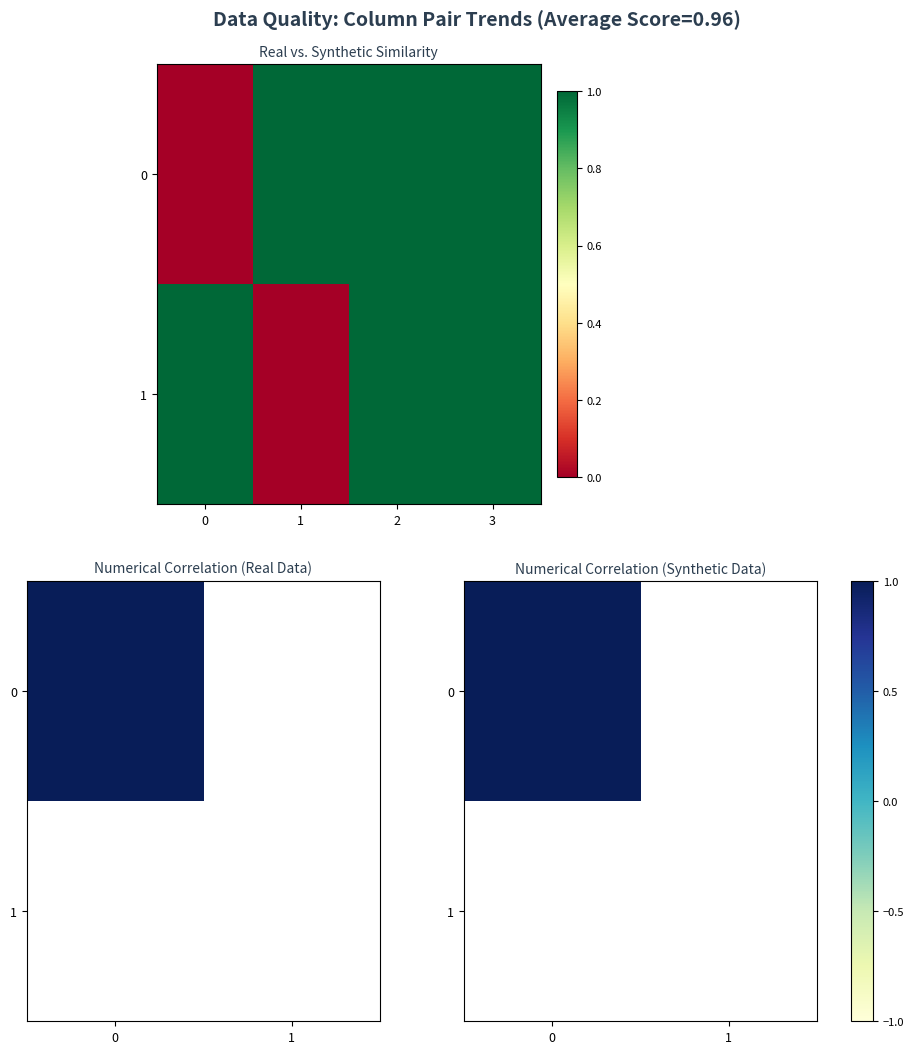

What is the difference between the second highest and minimum values?

1